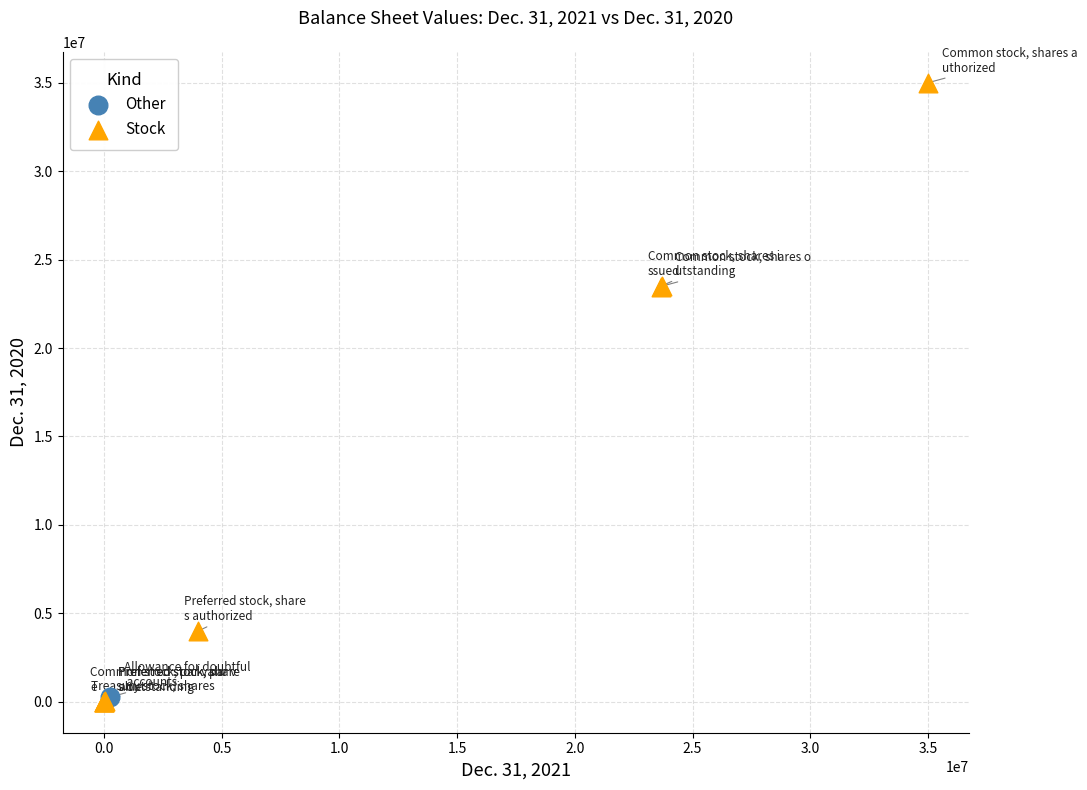

What are all the series names shown in the legend?

Other, Stock